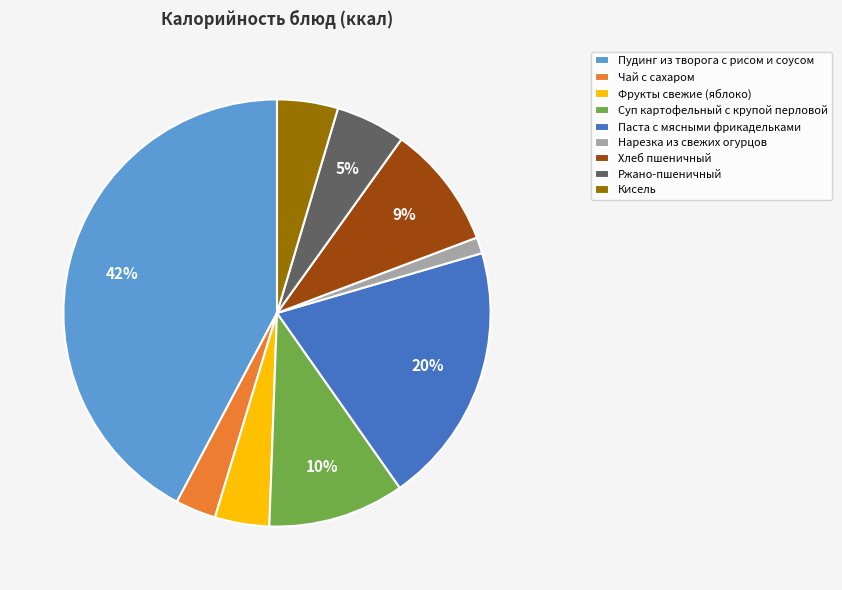

Which slice is the smallest?

Нарезка из свежих огурцов